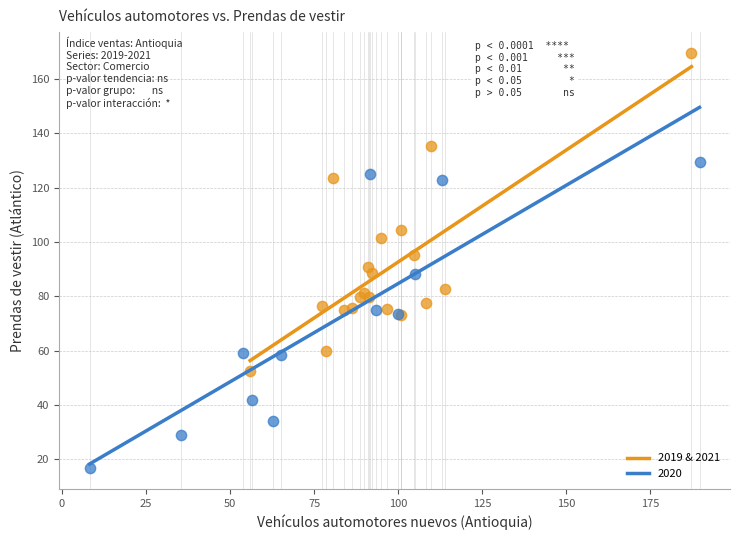

Which series reaches the minimum Y coordinate?

2020